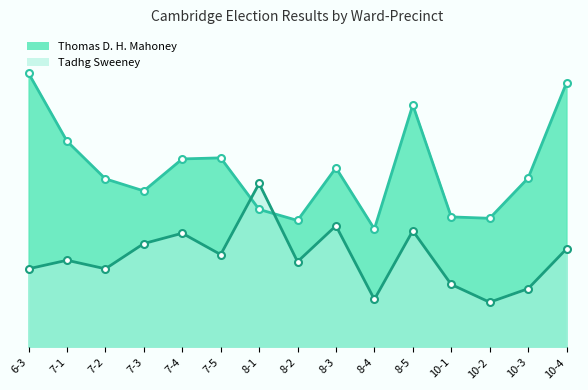

What is the label of the 5th point from the left?

7-4